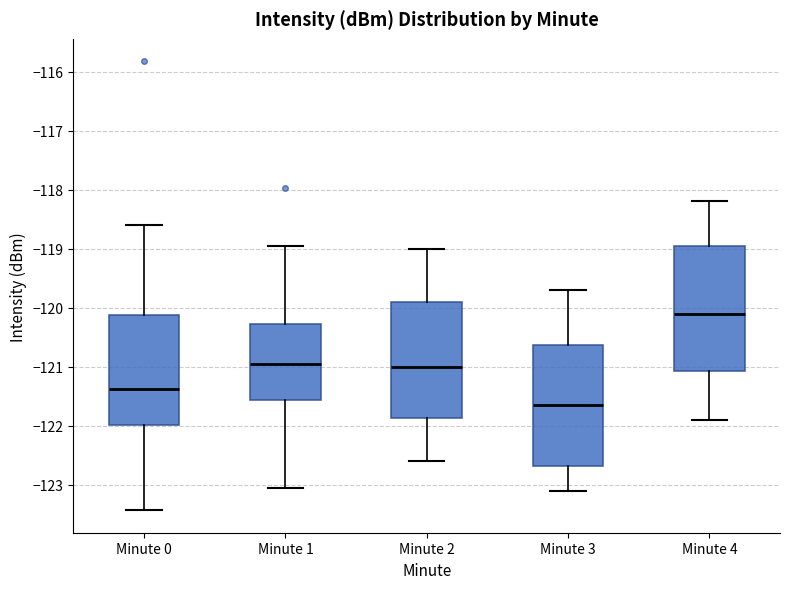

Where is the upper edge of the box for Minute 3 on the y-axis? The values are not printed on the chart, so give them approximately, as read against the axis.

-120.6